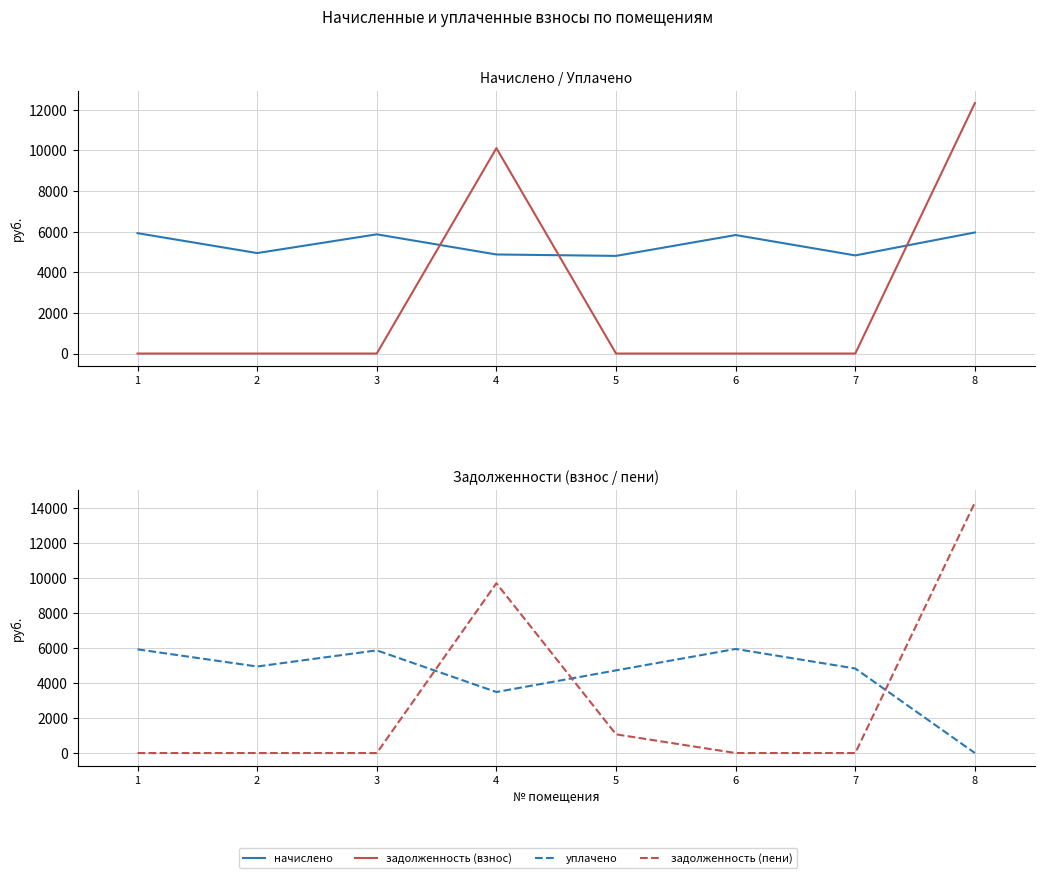

Which category has the highest value in the начислено series?

8